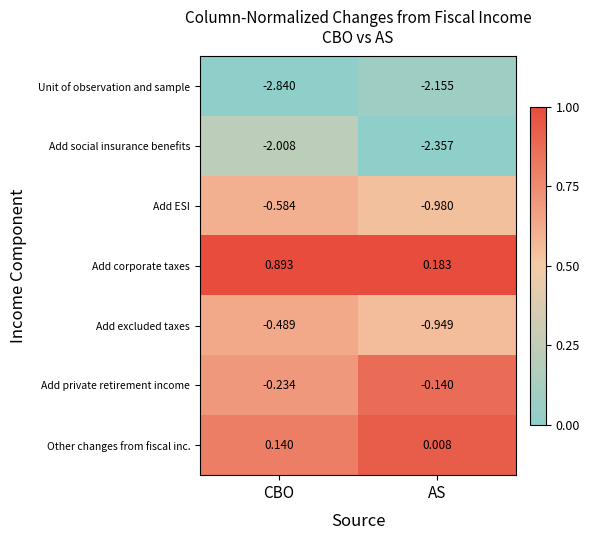

Which series has the largest total across all categories?

Add corporate taxes